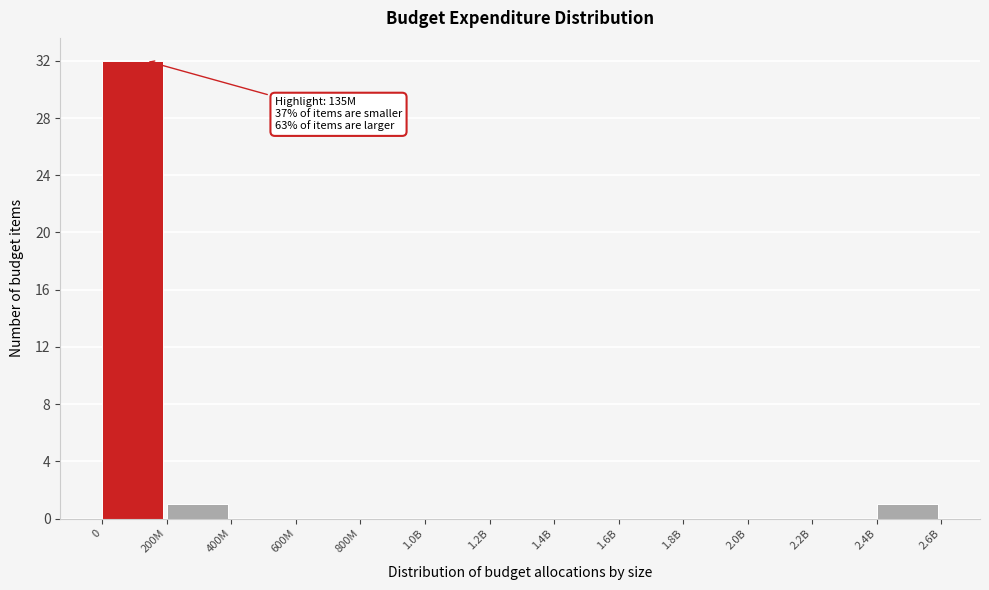

True or false: the data shows 20 at 1.6B.

False